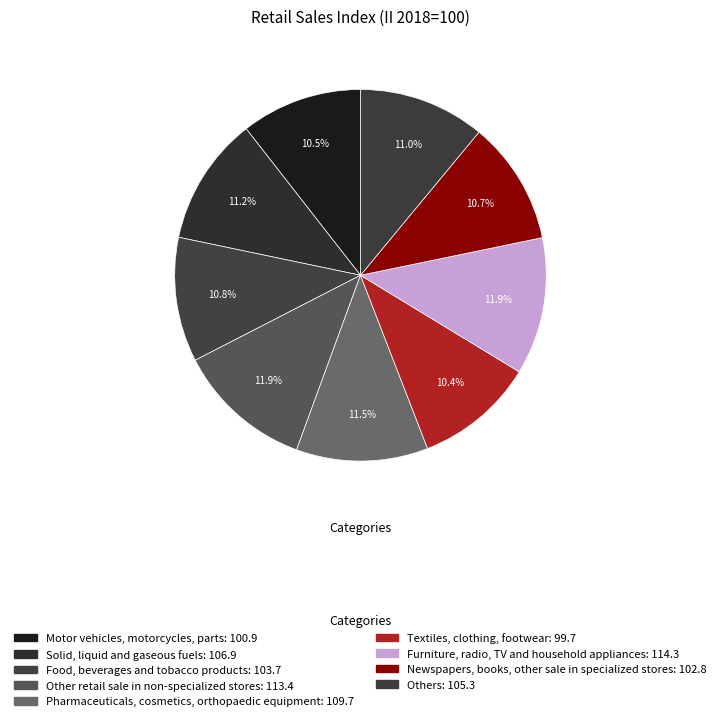

How many slices are in this pie chart?

9